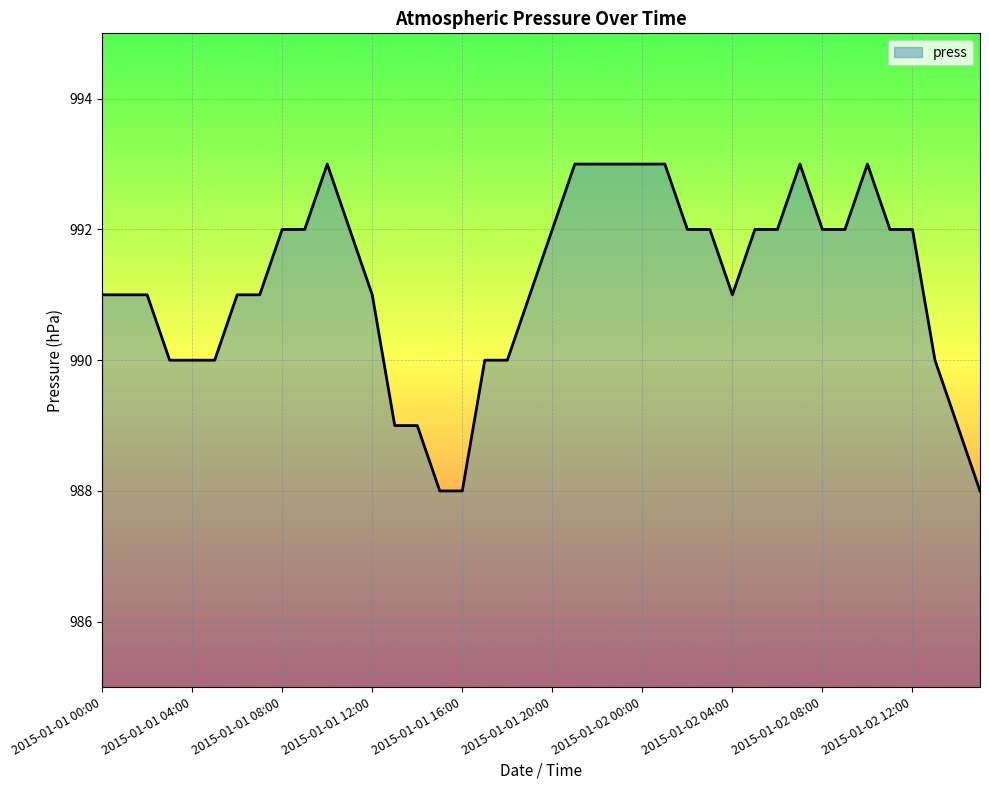

What is the maximum value shown in the chart?

993